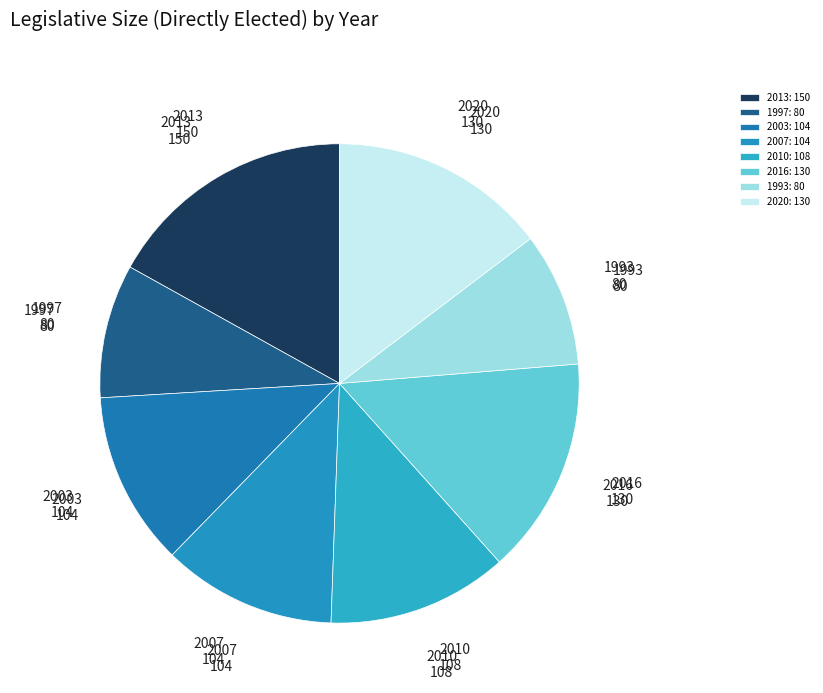

To the nearest percent, what is the difference between the 2010 and 2013 slice percentages?

5%